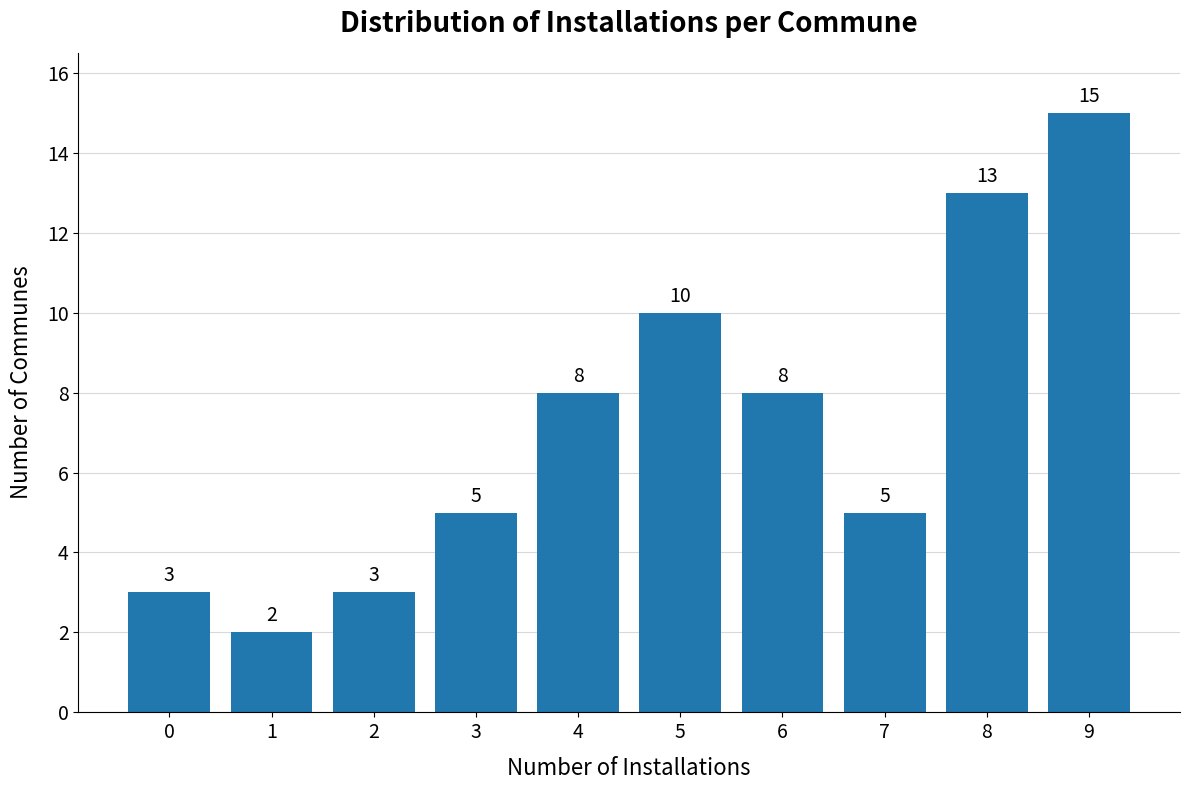

Reading left to right, list all the values displayed in this chart.

0=3	1=2	2=3	3=5	4=8	5=10	6=8	7=5	8=13	9=15